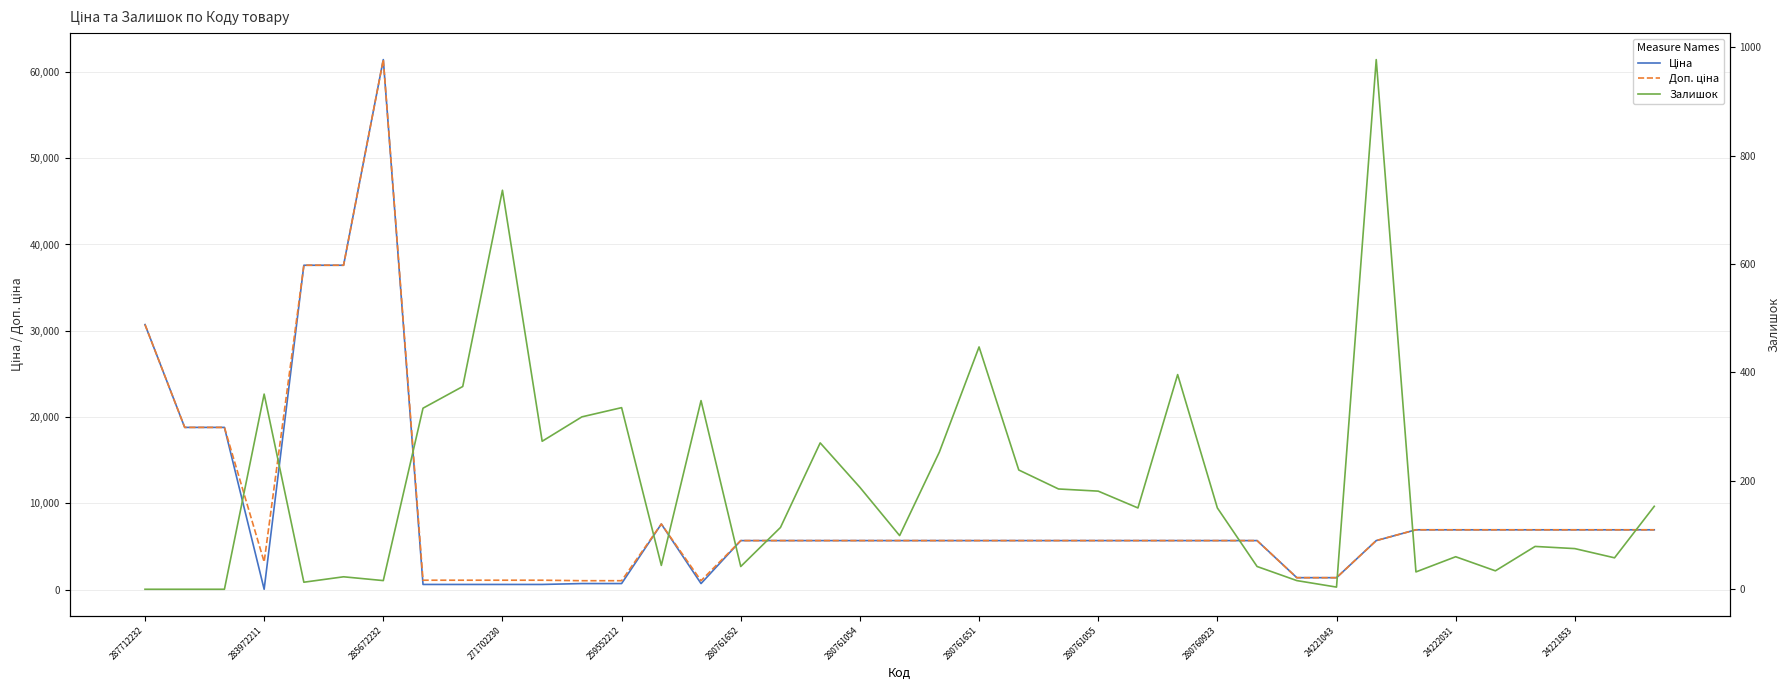

True or false: Доп. ціна has more than 1 interior local peaks.

True